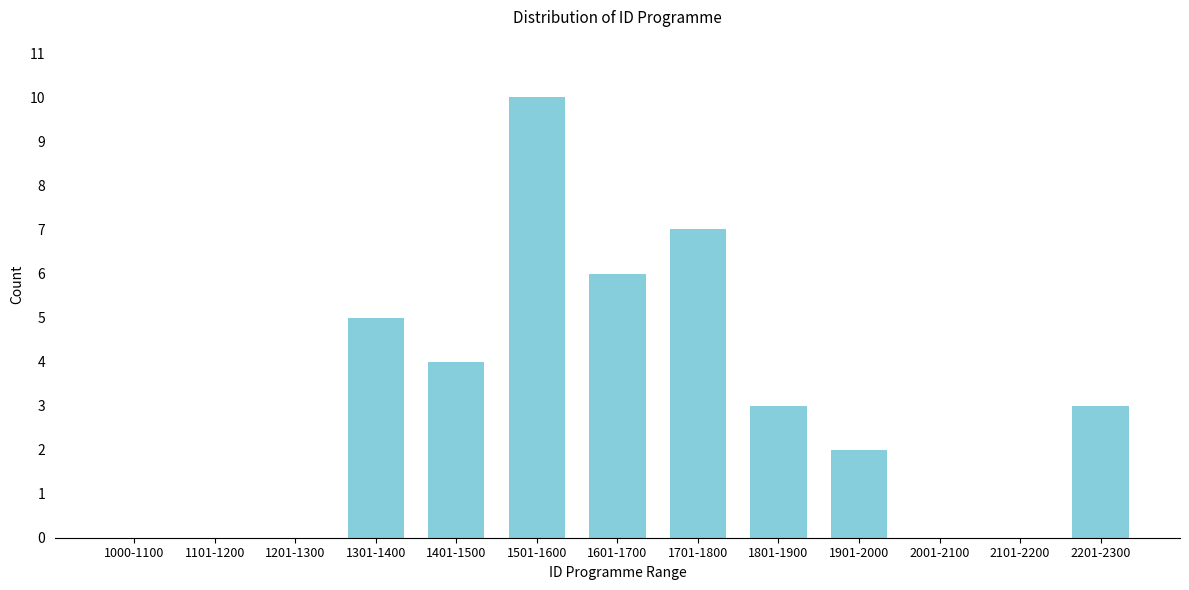

Reading left to right, what are all the values shown in this chart?

1000-1100=0	1101-1200=0	1201-1300=0	1301-1400=5	1401-1500=4	1501-1600=10	1601-1700=6	1701-1800=7	1801-1900=3	1901-2000=2	2001-2100=0	2101-2200=0	2201-2300=3